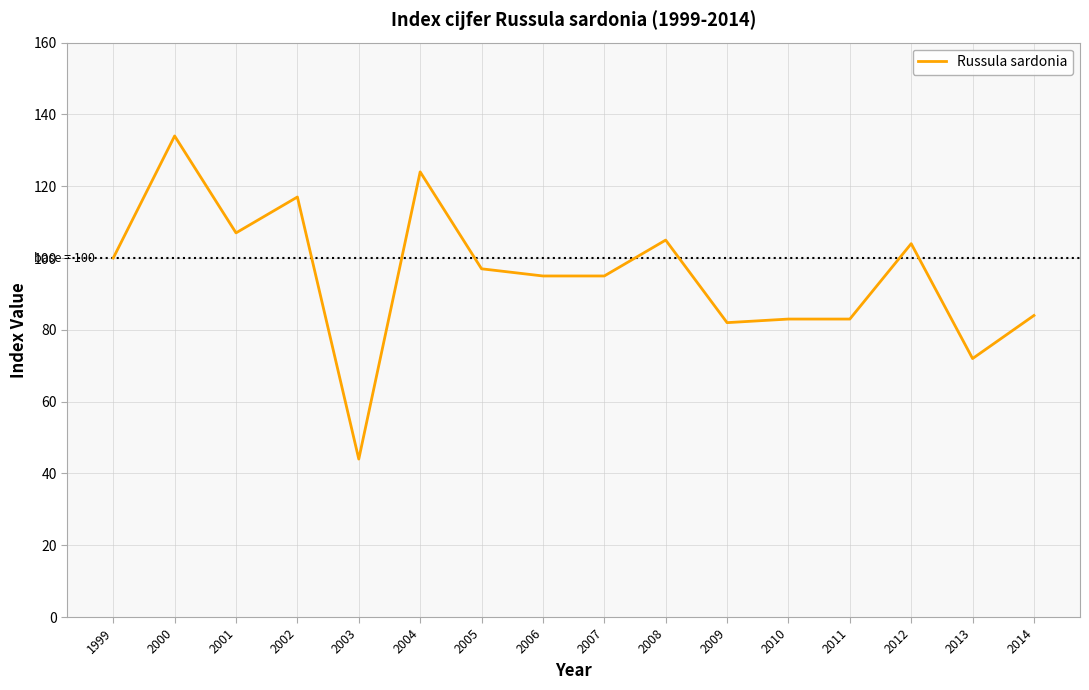

What is the minimum value shown in the chart?

44